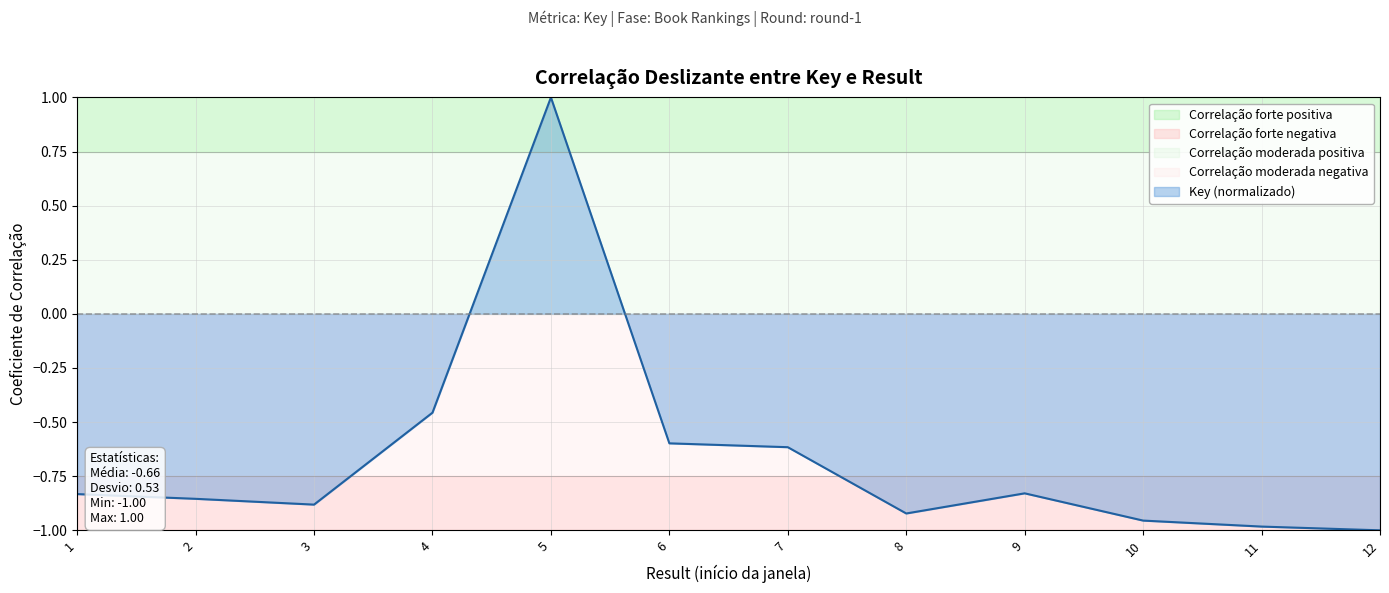

How many values are above zero?

1